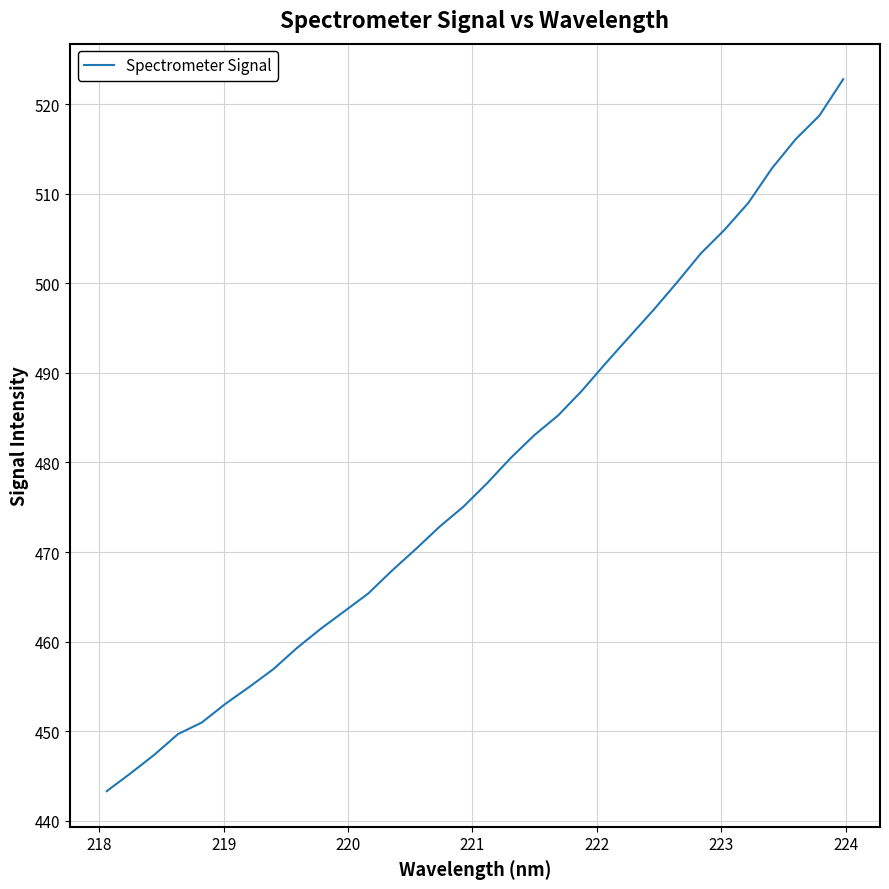

What is the greatest value displayed?

522.8